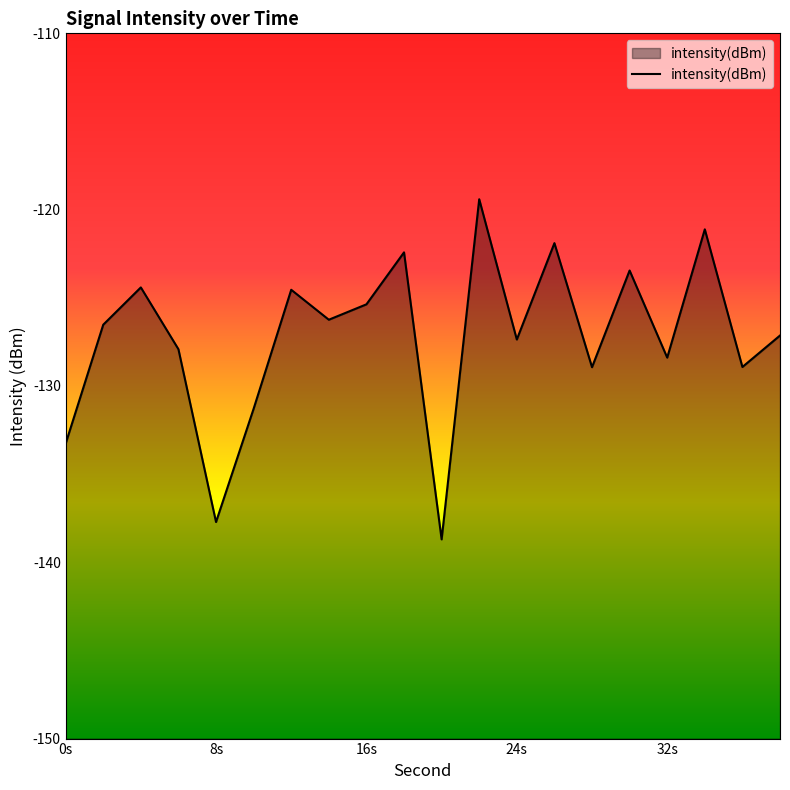

What is the minimum value shown in the chart?

-138.7